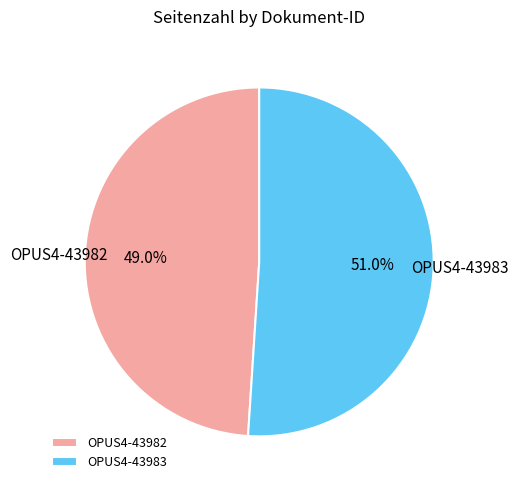

Which slice is the smallest?

OPUS4-43982